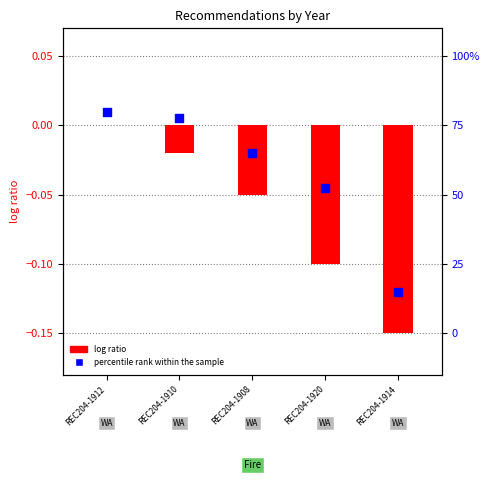

Which series reaches the minimum Y coordinate?

log ratio